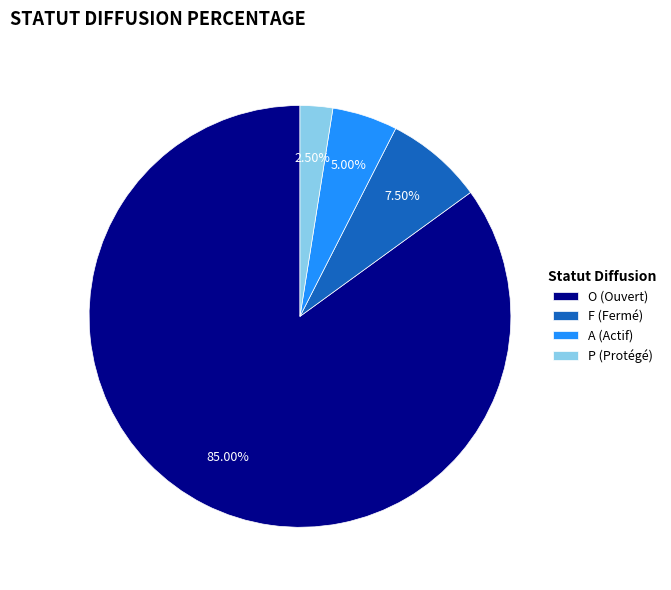

What is the largest slice in the pie chart?

O